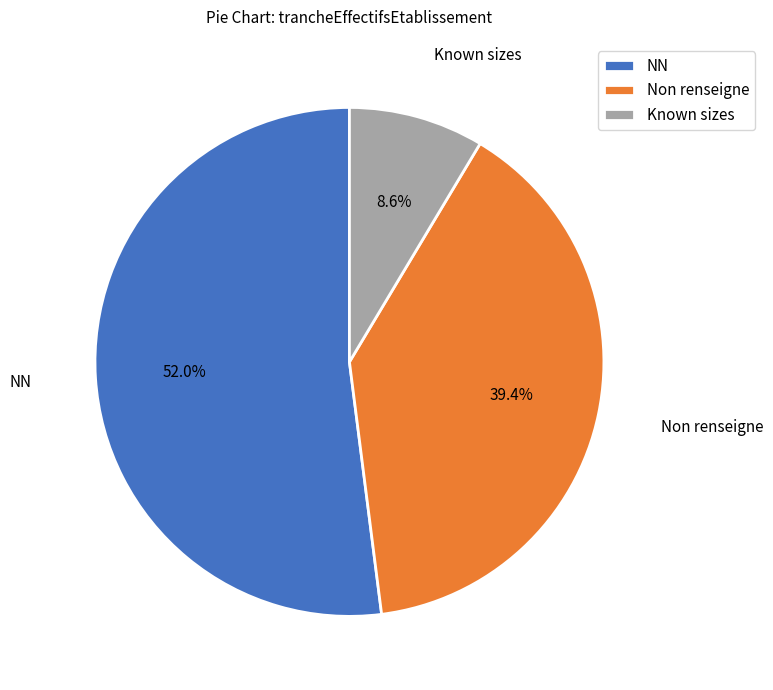

Which slice is the smallest?

Known sizes